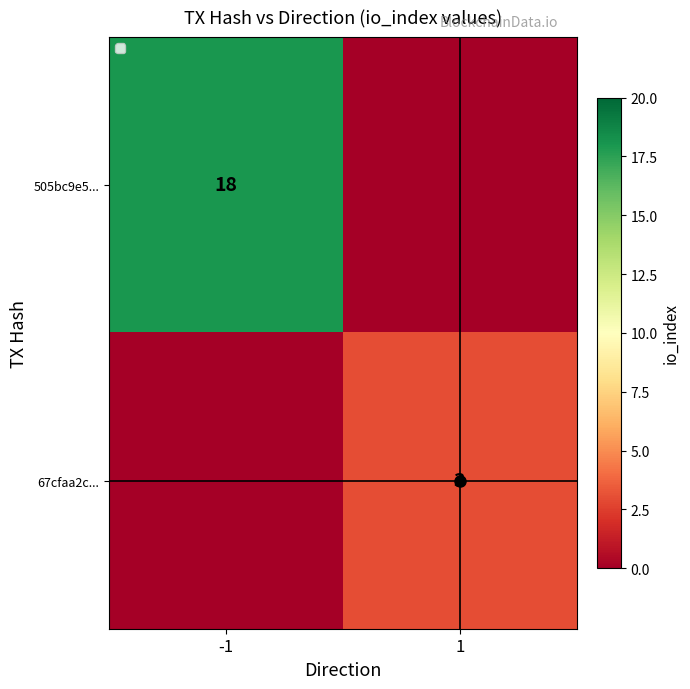

The value of 505bc9e5... at -1 is 9. True or false?

False